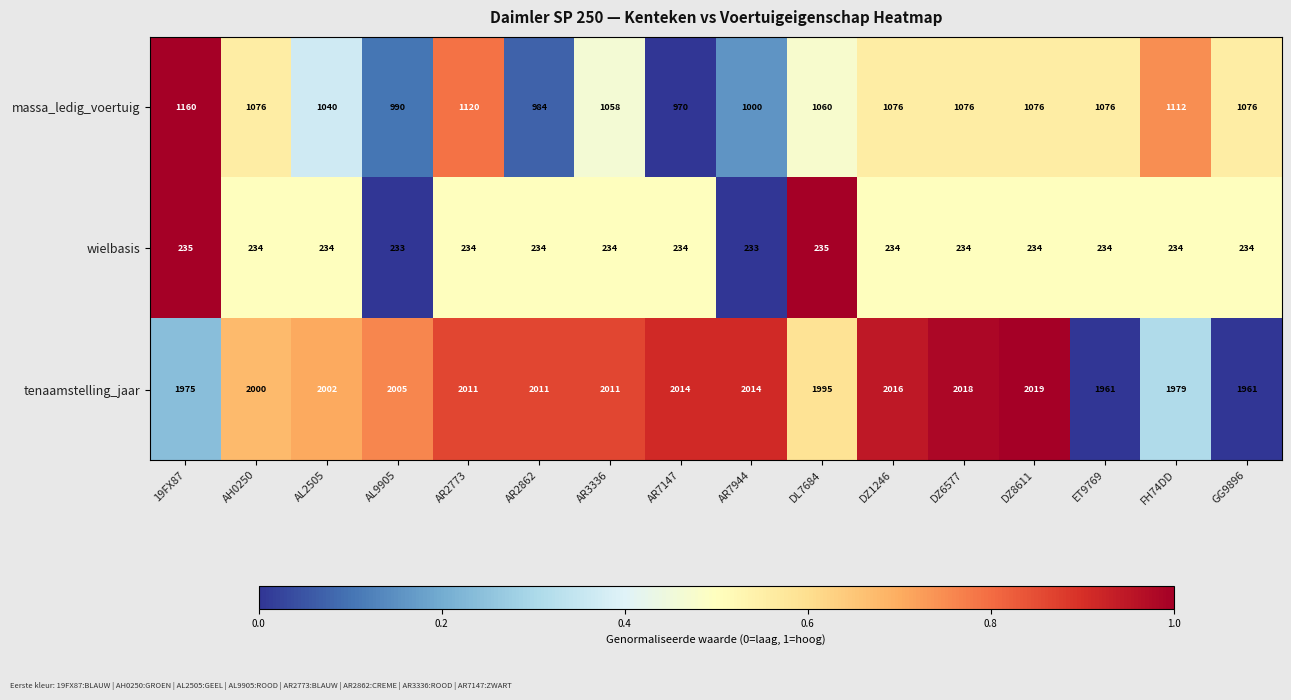

Rank the series by their average value, from highest to lowest.

tenaamstelling_jaar, massa_ledig_voertuig, wielbasis